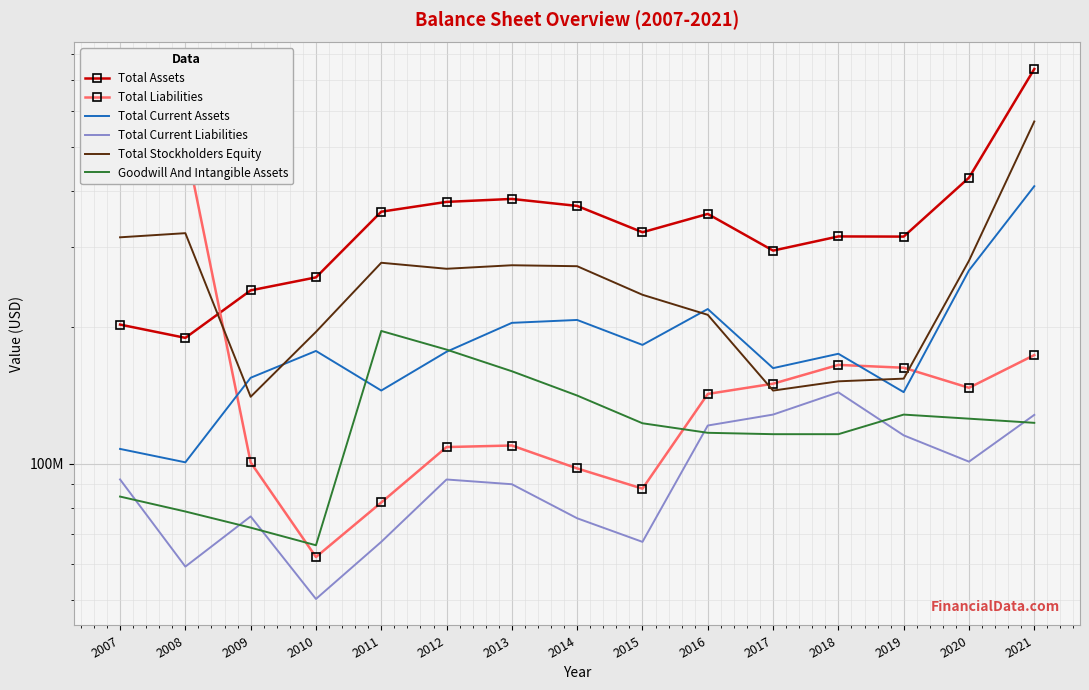

How many interior local valleys does the Goodwill And Intangible Assets series have?

1